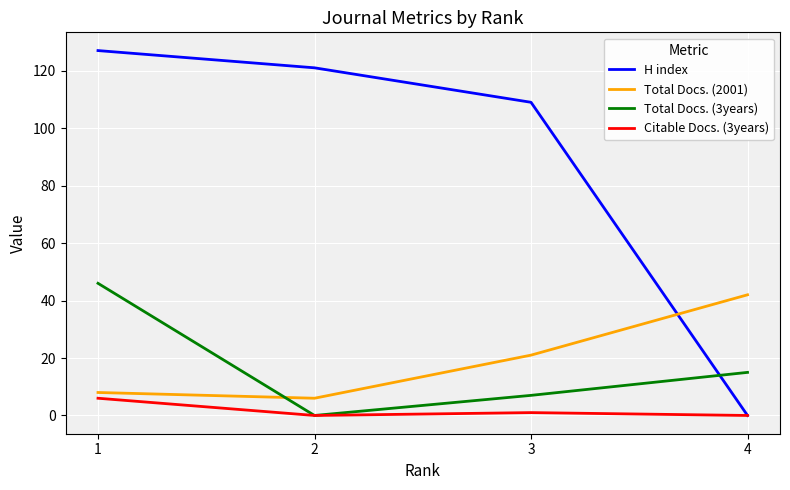

Which category has the highest value in the Total Docs. (2001) series?

4